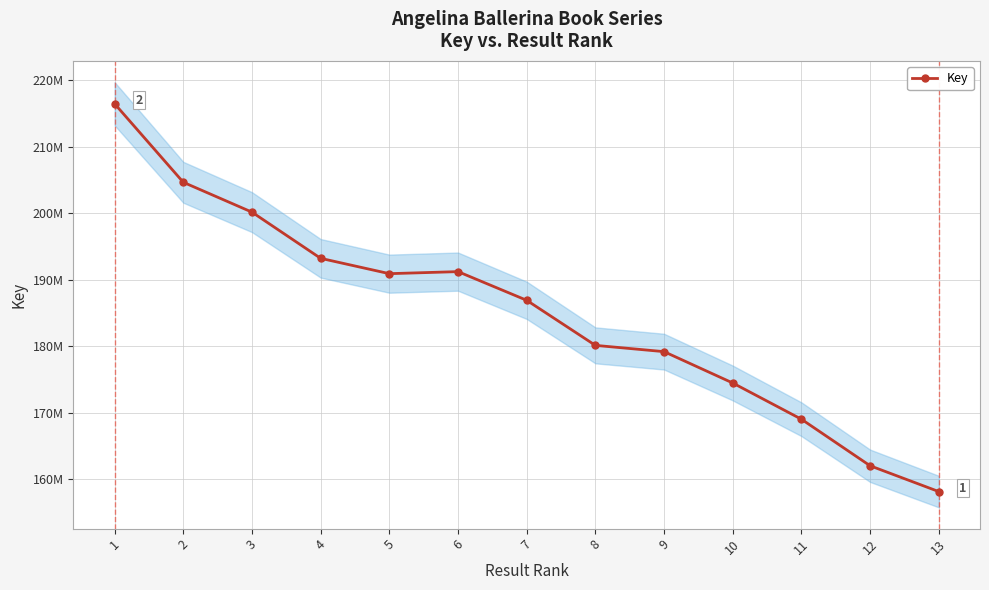

How many lines are shown in the chart?

1